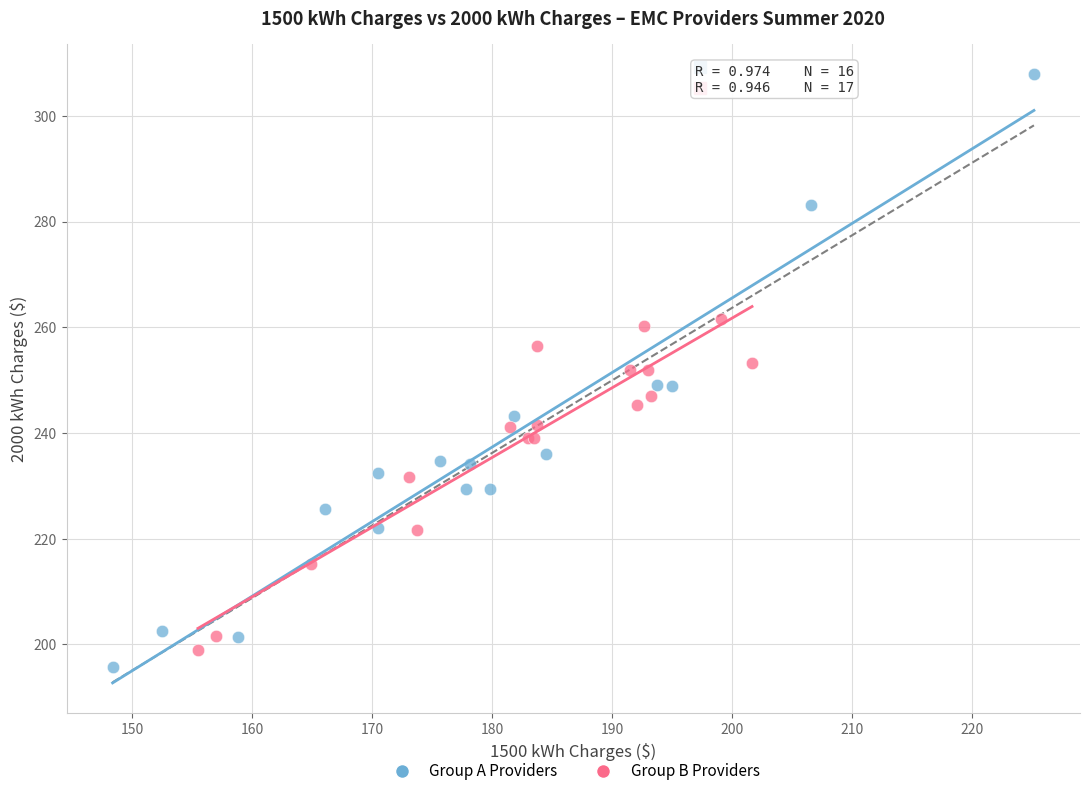

Which series contains the highest Y value?

Group A Providers